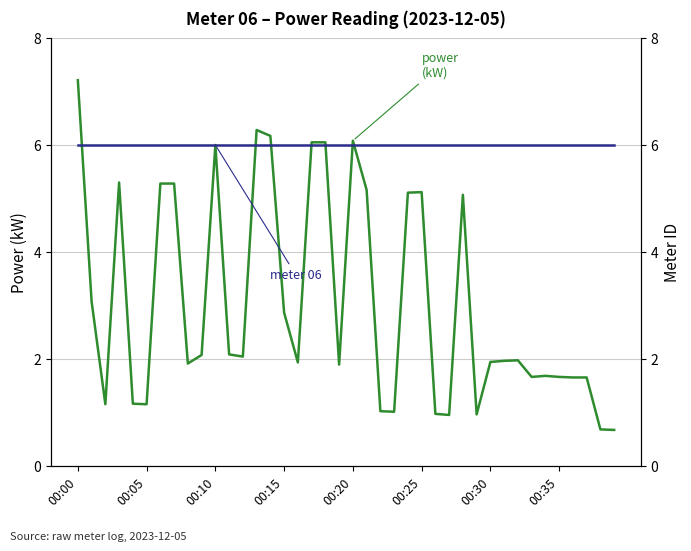

At which category is the sum across all series the highest?

00:00